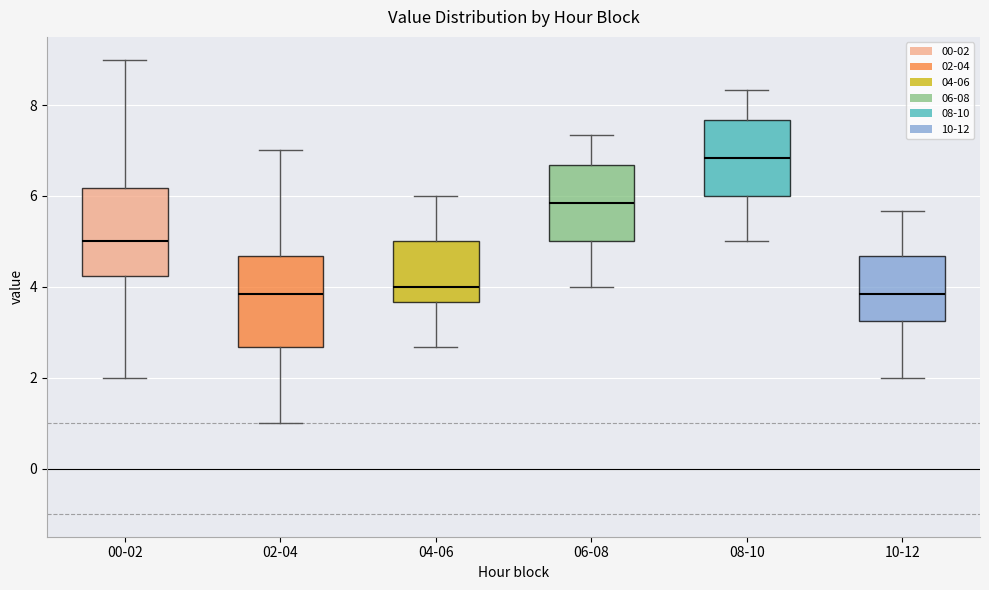

Reading left to right, transcribe this box plot: for each box, give where its median line is, the range the box spans, and where its two whiskers end, as read against the y-axis. The values are not printed on the chart, so give them approximately, as read against the axis.

00-02: median 5.0, box 4.2 to 6.2, whiskers 2.0 to 9.0
02-04: median 3.8, box 2.6 to 4.6, whiskers 1.0 to 7.0
04-06: median 4.0, box 3.6 to 5.0, whiskers 2.6 to 6.0
06-08: median 5.8, box 5.0 to 6.6, whiskers 4.0 to 7.4
08-10: median 6.8, box 6.0 to 7.6, whiskers 5.0 to 8.4
10-12: median 3.8, box 3.2 to 4.6, whiskers 2.0 to 5.6